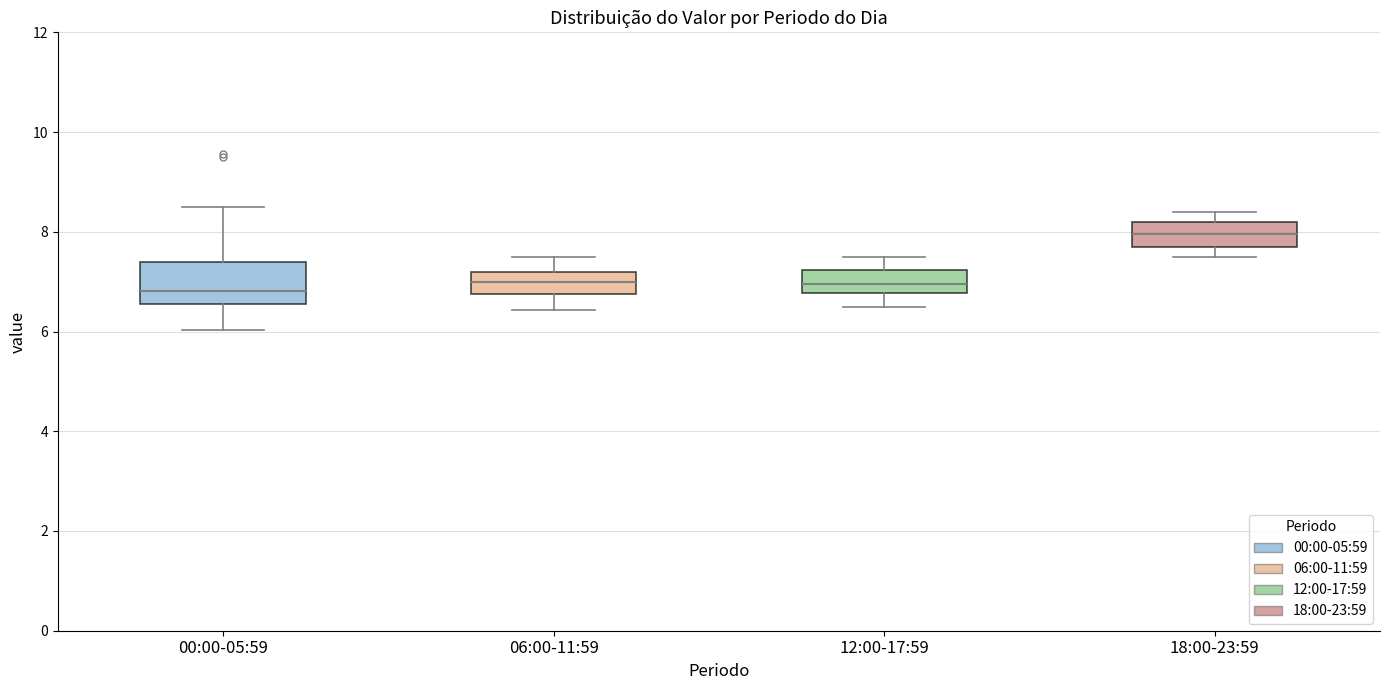

Where does the upper whisker of the box for 12:00-17:59 end on the y-axis? The values are not printed on the chart, so give them approximately, as read against the axis.

7.6